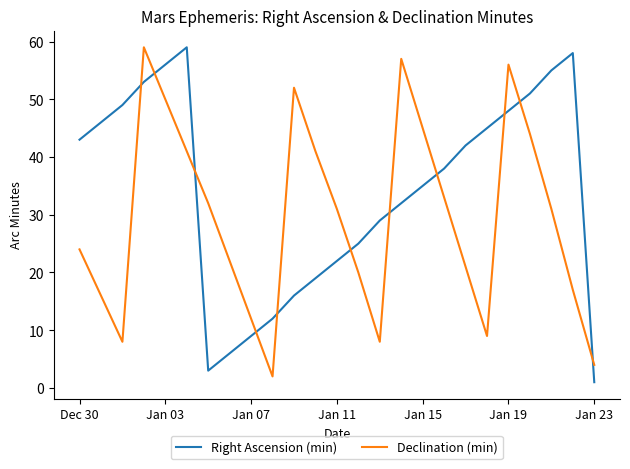

How many interior local peaks does the Declination (min) series have?

4